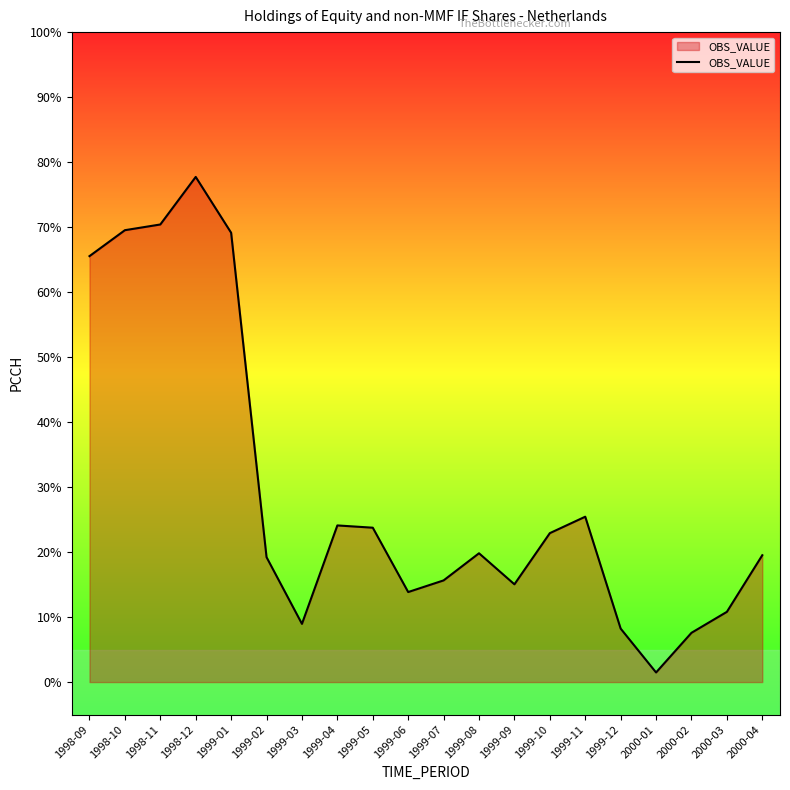

How many interior local peaks (higher than both neighbors) does the data have?

4